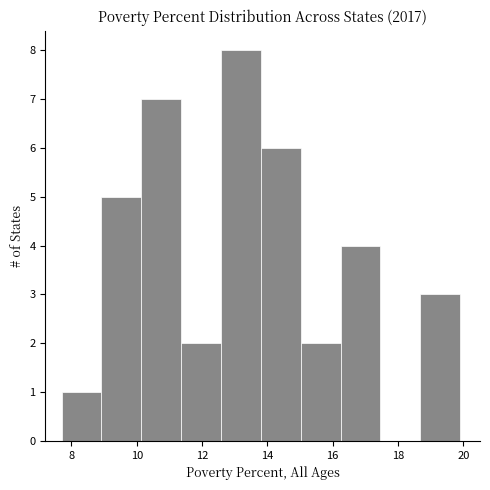

What is the height of the bar covering 16.24 to 17.46 on the x-axis? Neither the bar edges nor the heights are printed on the chart, so give them approximately, as read against the axes.

4